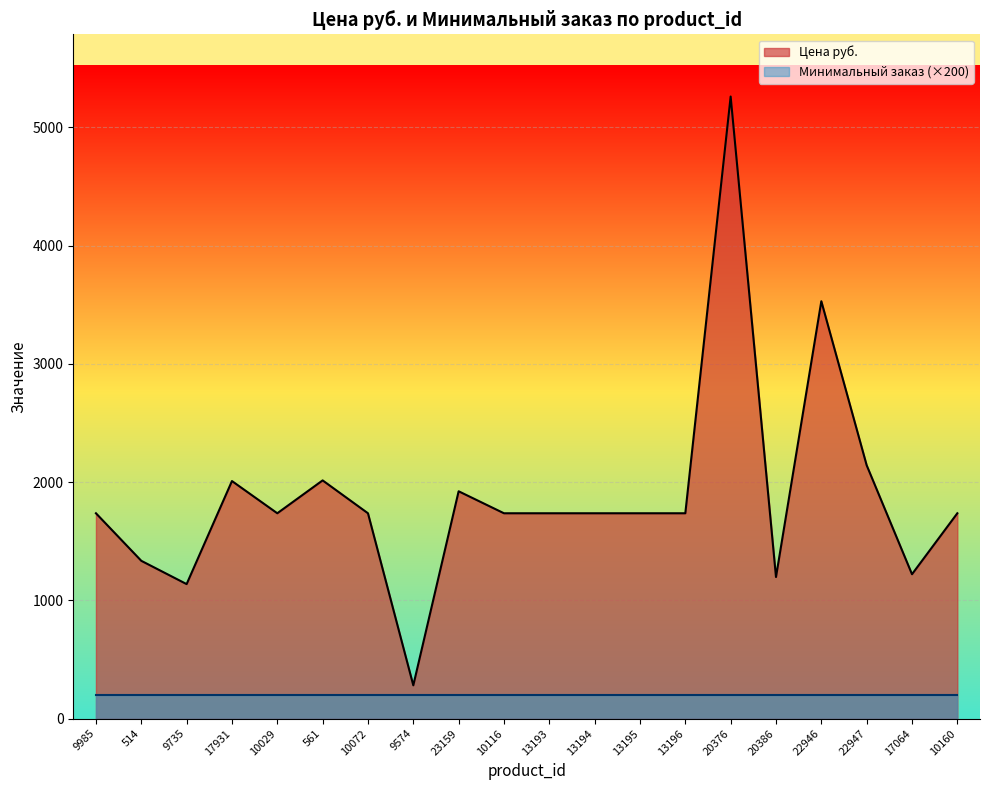

Reading left to right, list all the values displayed in this chart.

9985=1736.0	514=1334.0	9735=1137.0	17931=2008.5	10029=1736.0	561=2014.0	10072=1736.0	9574=281.0	23159=1922.0	10116=1736.0	13193=1736.0	13194=1736.0	13195=1736.0	13196=1736.0	20376=5260.0	20386=1197.0	22946=3529.0	22947=2142.0	17064=1220.5	10160=1736.0